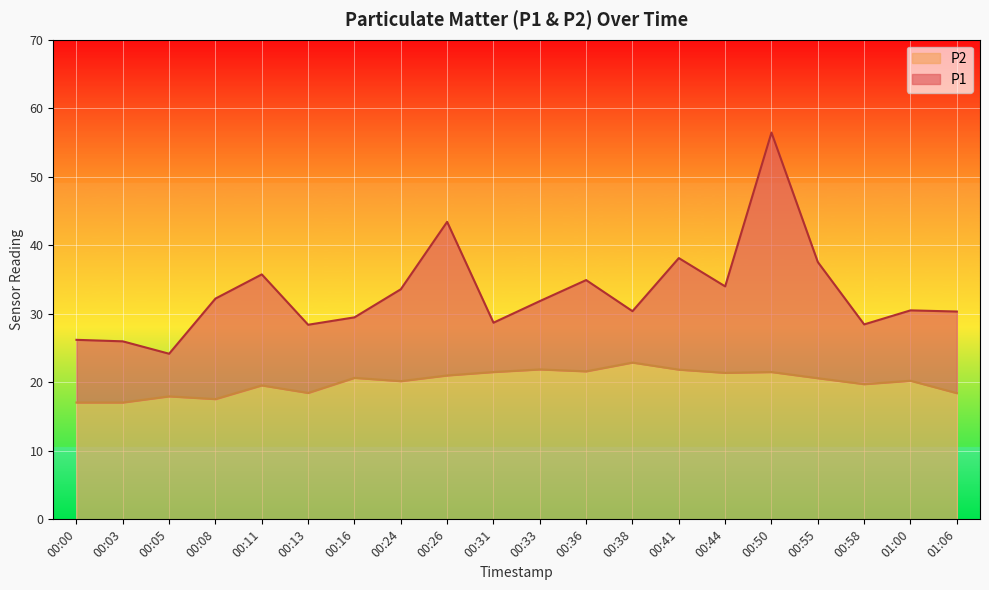

What is the difference between the maximum and minimum values in the P2 series?

5.8